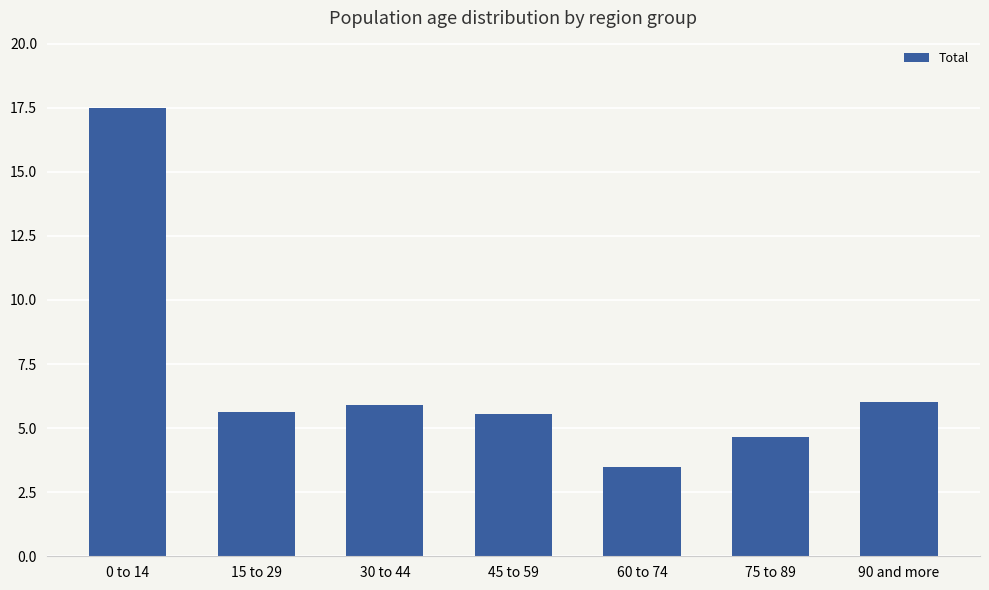

The value at 30 to 44 is 5.9. True or false?

True